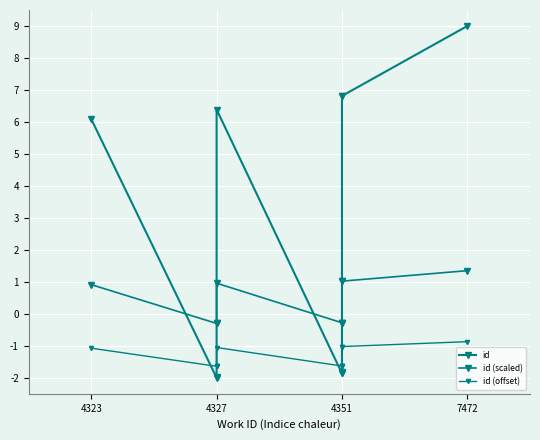

True or false: id (scaled) has more than 1 interior local peaks.

False